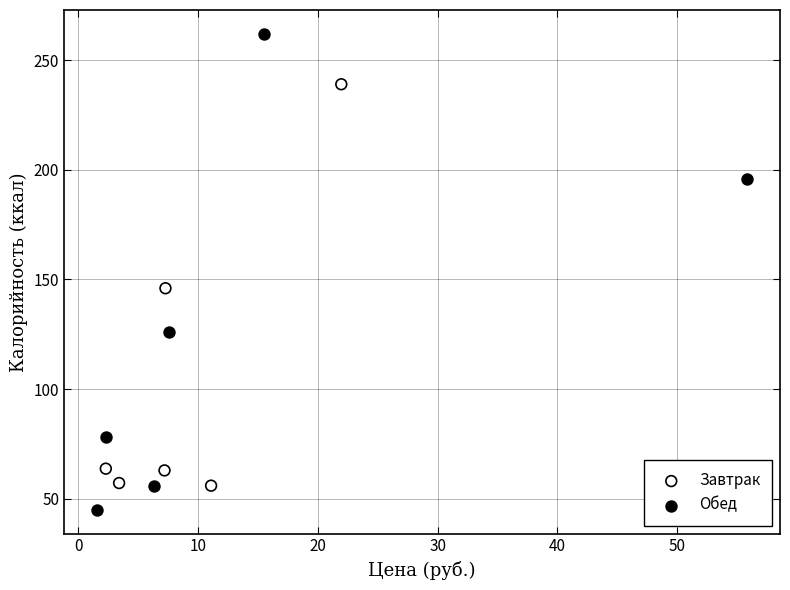

Which series reaches the maximum Y coordinate?

Обед